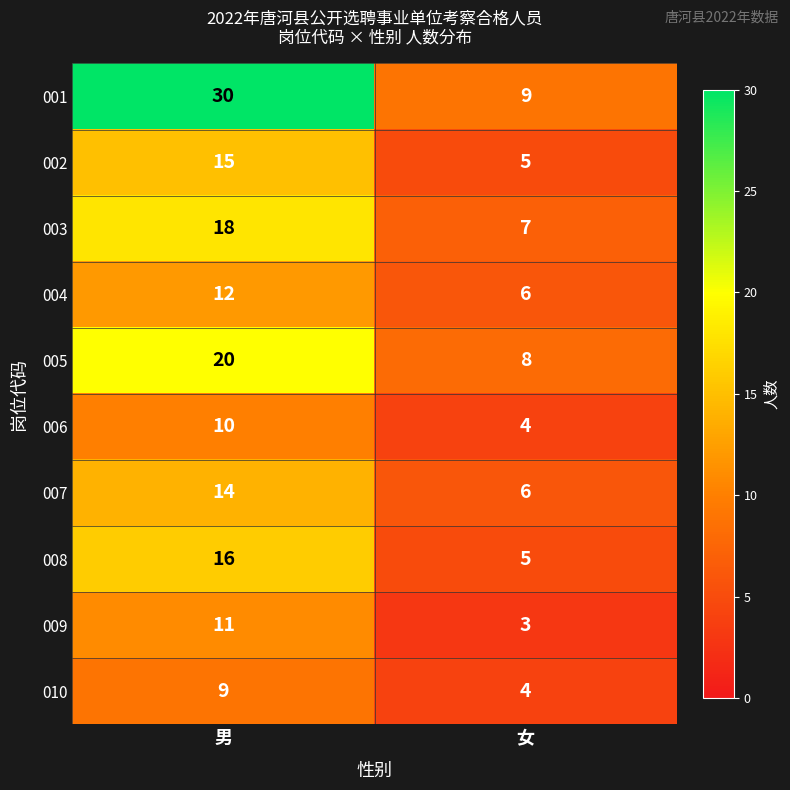

Which series changed the most between 男 and 女?

001